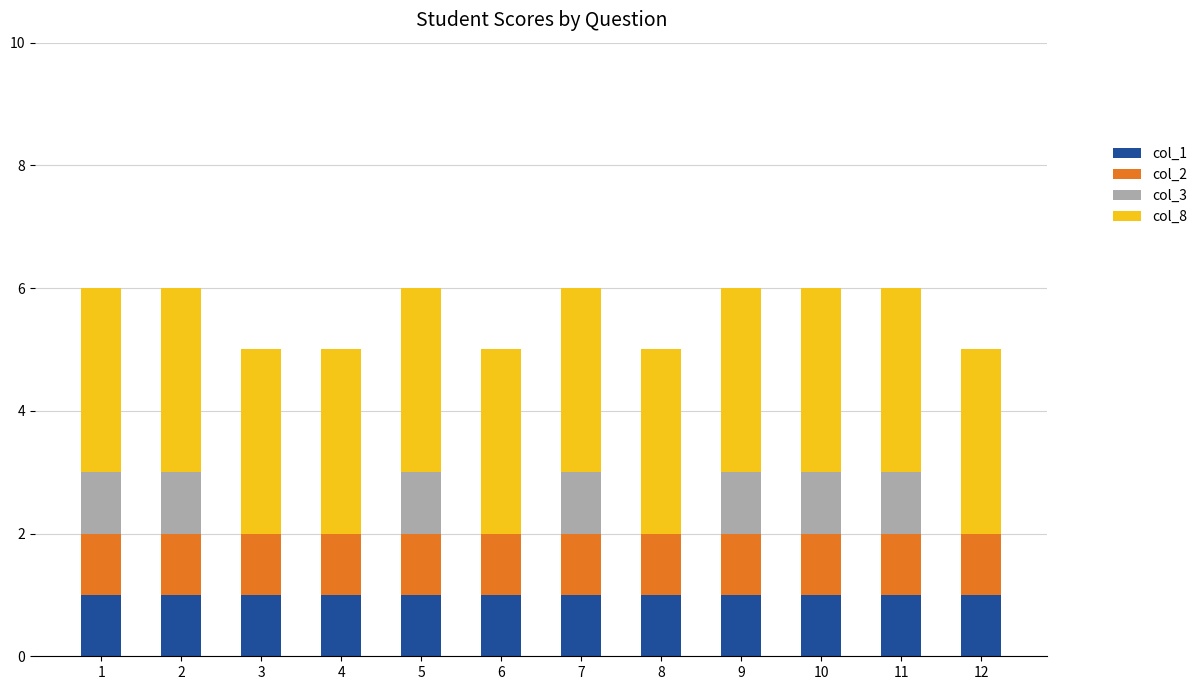

What is the total value across all series at 8?

5